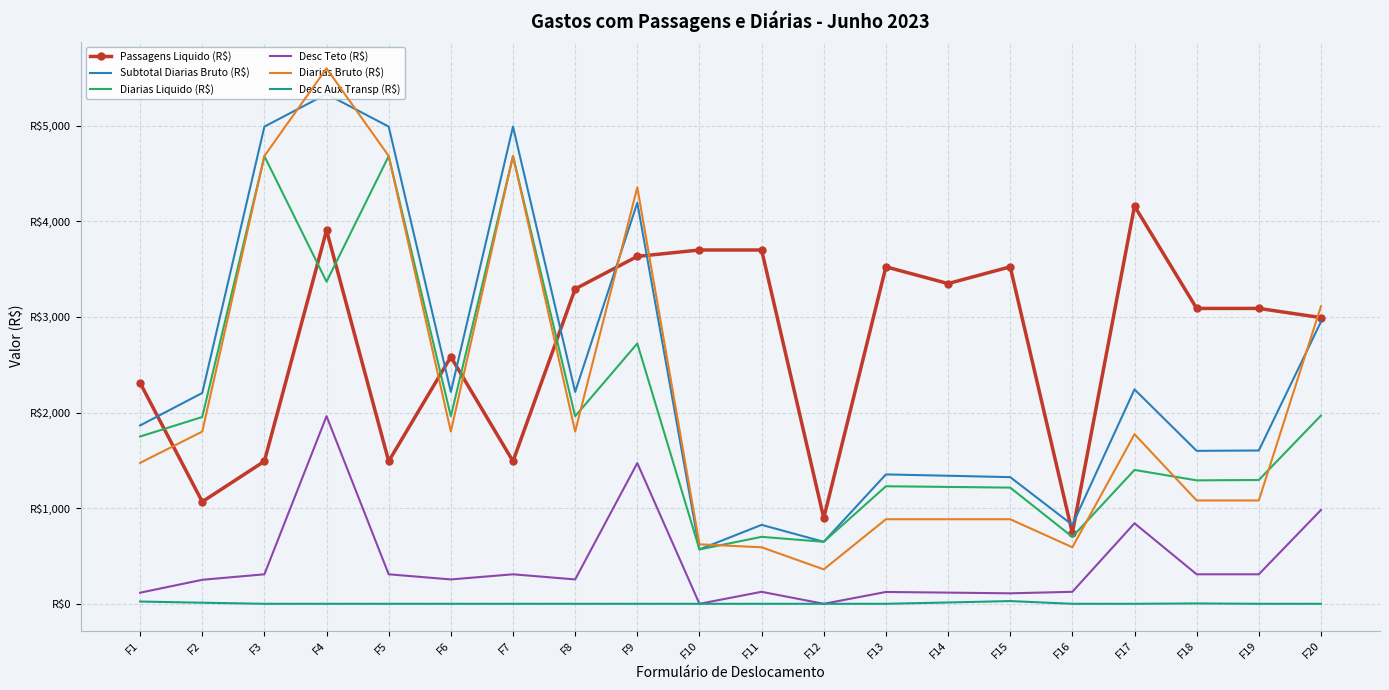

At which category does Desc Aux Transp (R$) reach its first local peak?

F15